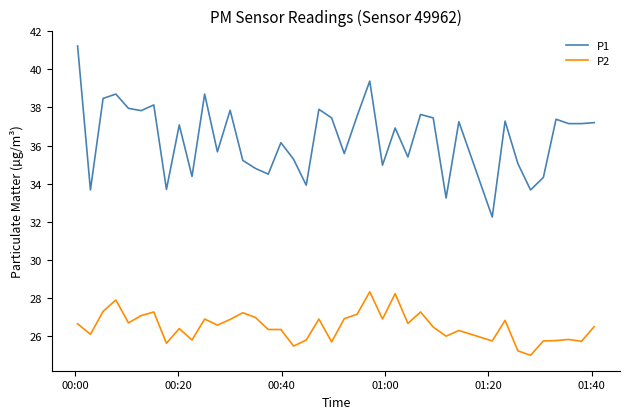

Which series has the largest total across all categories?

P1